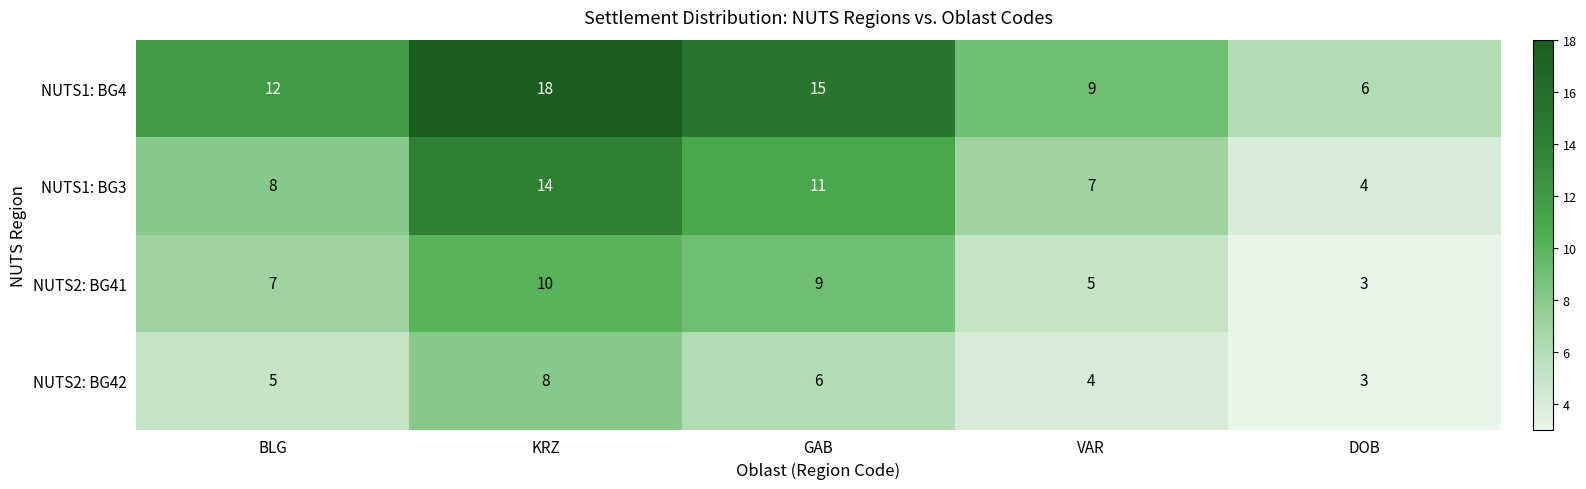

How many NUTS2: BG41 values are between 5 and 9?

3